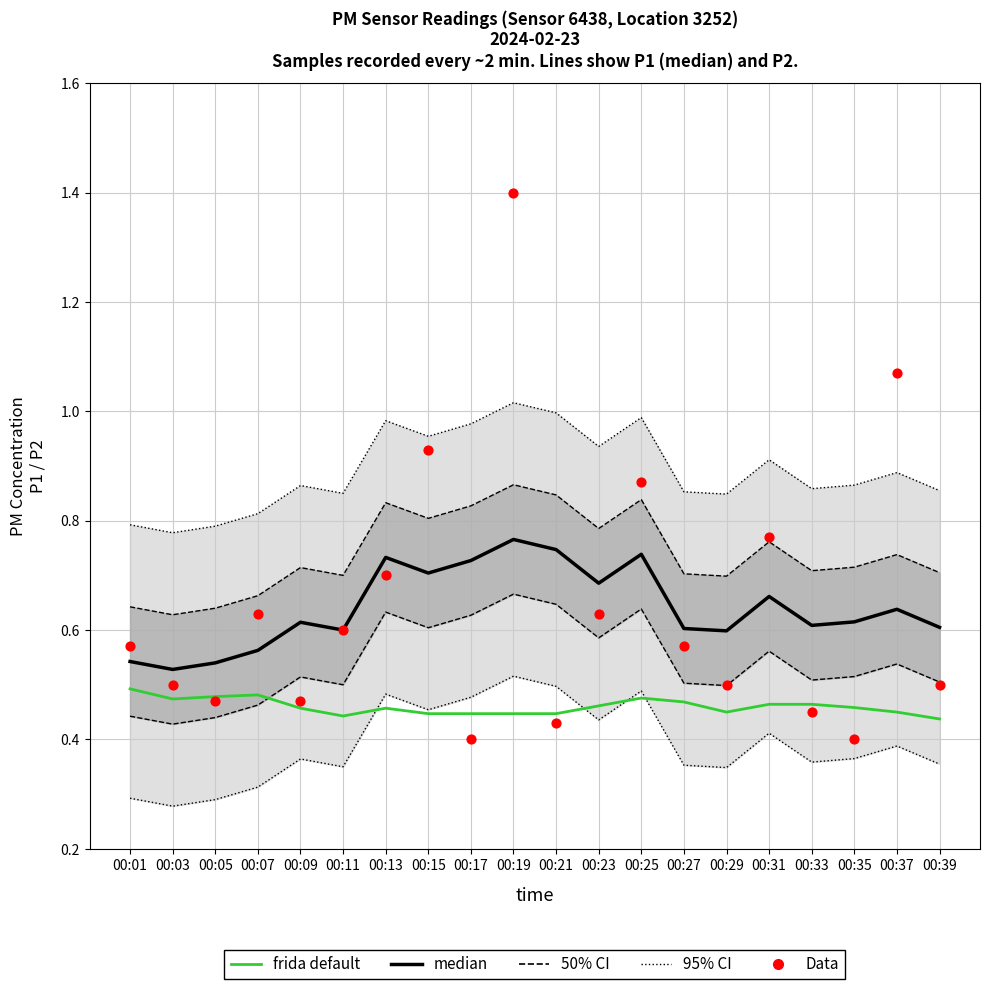

Which series reaches the maximum Y coordinate?

Data